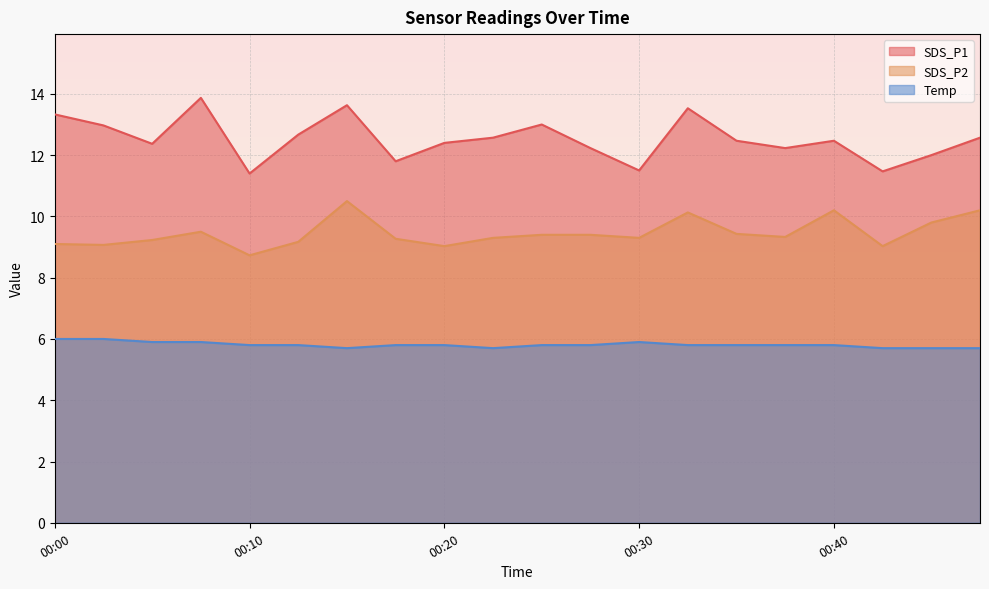

Reading right to left, what are all the values shown in this chart?

SDS_P1: 12.6	12.0	11.5	12.5	12.2	12.5	13.5	11.5	12.2	13.0	12.6	12.4	11.8	13.6	12.7	11.4	13.9	12.4	13.0	13.3
SDS_P2: 10.2	9.8	9.0	10.2	9.3	9.4	10.1	9.3	9.4	9.4	9.3	9.0	9.3	10.5	9.2	8.7	9.5	9.2	9.1	9.1
Temp: 5.7	5.7	5.7	5.8	5.8	5.8	5.8	5.9	5.8	5.8	5.7	5.8	5.8	5.7	5.8	5.8	5.9	5.9	6.0	6.0